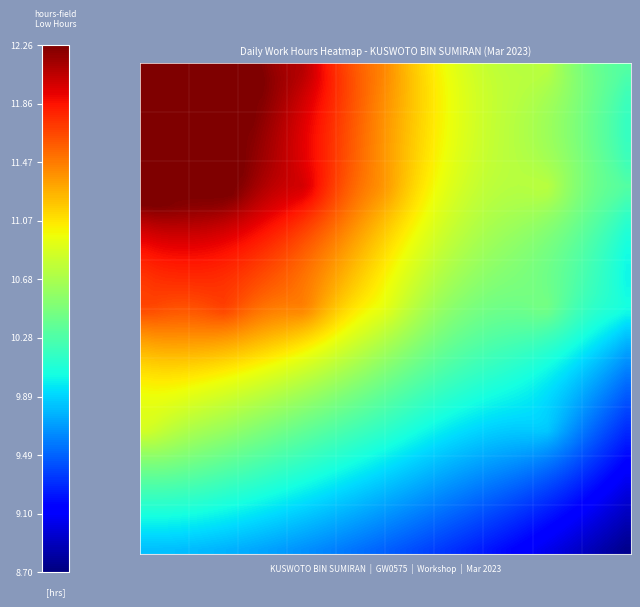

Reading left to right, transcribe all the data shown in this chart.

1_Wed: 0=11.3	1=0.0	2=0.0	3=0.0	4=0.0	5=0.0	6=0.0
2_Thu: 0=11.3	1=0.0	2=0.0	3=0.0	4=0.0	5=0.0	6=0.0
3_Fri: 0=11.3	1=0.0	2=0.0	3=0.0	4=0.0	5=0.0	6=0.0
4_Sat: 0=9.8	1=0.0	2=0.0	3=0.0	4=0.0	5=0.0	6=0.0
5_Sun: 0=0.0	1=0.0	2=0.0	3=0.0	4=0.0	5=0.0	6=0.0
6_Mon: 0=11.3	1=0.0	2=0.0	3=0.0	4=0.0	5=0.0	6=0.0
7_Tue: 0=11.3	1=0.0	2=0.0	3=0.0	4=0.0	5=0.0	6=0.0
8_Wed: 0=12.3	1=0.0	2=0.0	3=0.0	4=0.0	5=0.0	6=0.0
9_Thu: 0=11.3	1=0.0	2=0.0	3=0.0	4=0.0	5=0.0	6=0.0
10_Fri: 0=11.3	1=0.0	2=0.0	3=0.0	4=0.0	5=0.0	6=0.0
11_Sat: 0=9.9	1=0.0	2=0.0	3=0.0	4=0.0	5=0.0	6=0.0
12_Sun: 0=0.0	1=0.0	2=0.0	3=0.0	4=0.0	5=0.0	6=0.0
13_Mon: 0=11.4	1=0.0	2=0.0	3=0.0	4=0.0	5=0.0	6=0.0
14_Tue: 0=11.3	1=0.0	2=0.0	3=0.0	4=0.0	5=0.0	6=0.0
15_Wed: 0=11.3	1=0.0	2=0.0	3=0.0	4=0.0	5=0.0	6=0.0
16_Thu: 0=11.3	1=0.0	2=0.0	3=0.0	4=0.0	5=0.0	6=0.0
17_Fri: 0=11.3	1=0.0	2=0.0	3=0.0	4=0.0	5=0.0	6=0.0
18_Sat: 0=9.9	1=0.0	2=0.0	3=0.0	4=0.0	5=0.0	6=0.0
19_Sun: 0=0.0	1=0.0	2=0.0	3=0.0	4=0.0	5=0.0	6=0.0
20_Mon: 0=11.3	1=0.0	2=0.0	3=0.0	4=0.0	5=0.0	6=0.0
21_Tue: 0=11.4	1=0.0	2=0.0	3=0.0	4=0.0	5=0.0	6=0.0
22_Wed: 0=11.4	1=0.0	2=0.0	3=0.0	4=0.0	5=0.0	6=0.0
23_Thu: 0=8.9	1=0.0	2=0.0	3=0.0	4=0.0	5=0.0	6=0.0
24_Fri: 0=8.7	1=0.0	2=0.0	3=0.0	4=0.0	5=0.0	6=0.0
25_Sat: 0=8.8	1=0.0	2=0.0	3=0.0	4=0.0	5=0.0	6=0.0
26_Sun: 0=0.0	1=0.0	2=0.0	3=0.0	4=0.0	5=0.0	6=0.0
27_Mon: 0=11.0	1=0.0	2=0.0	3=0.0	4=0.0	5=0.0	6=0.0